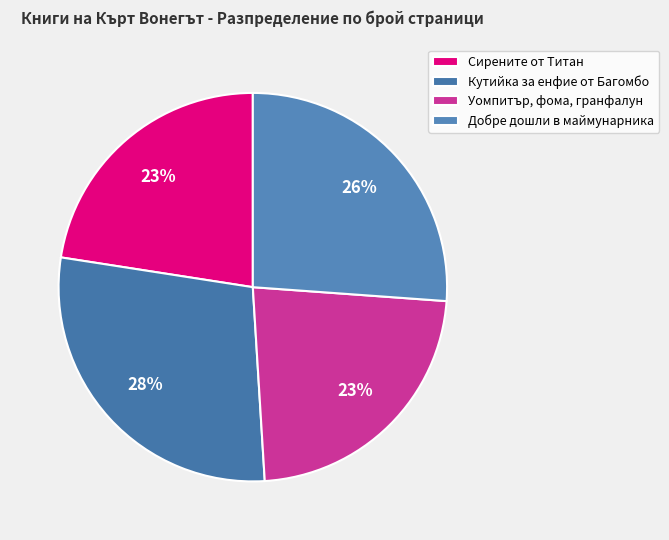

Is there a majority slice in this chart?

No